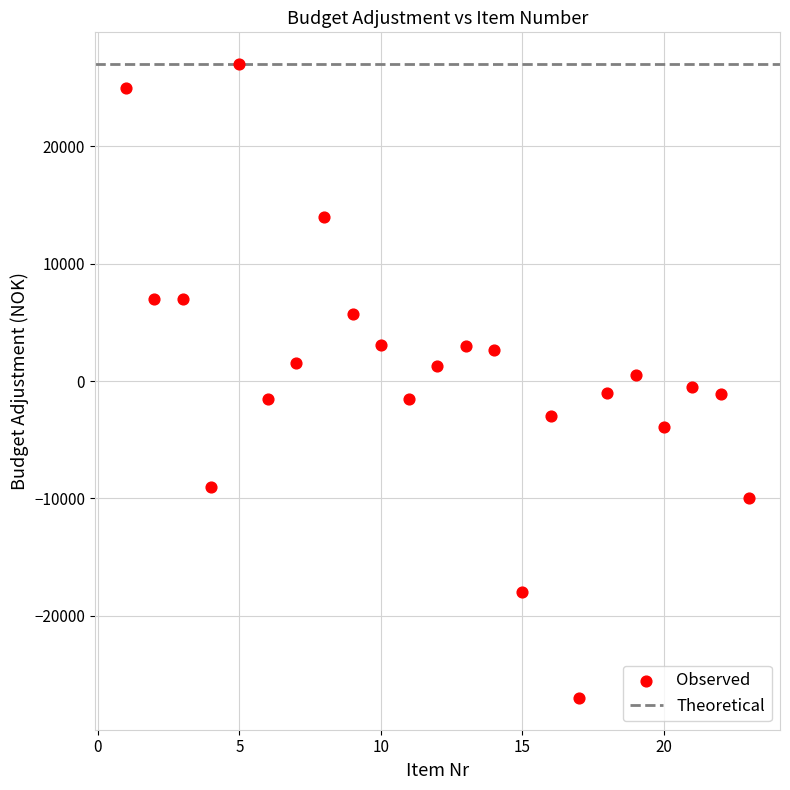

What is the range of X values (max minus min)?

22